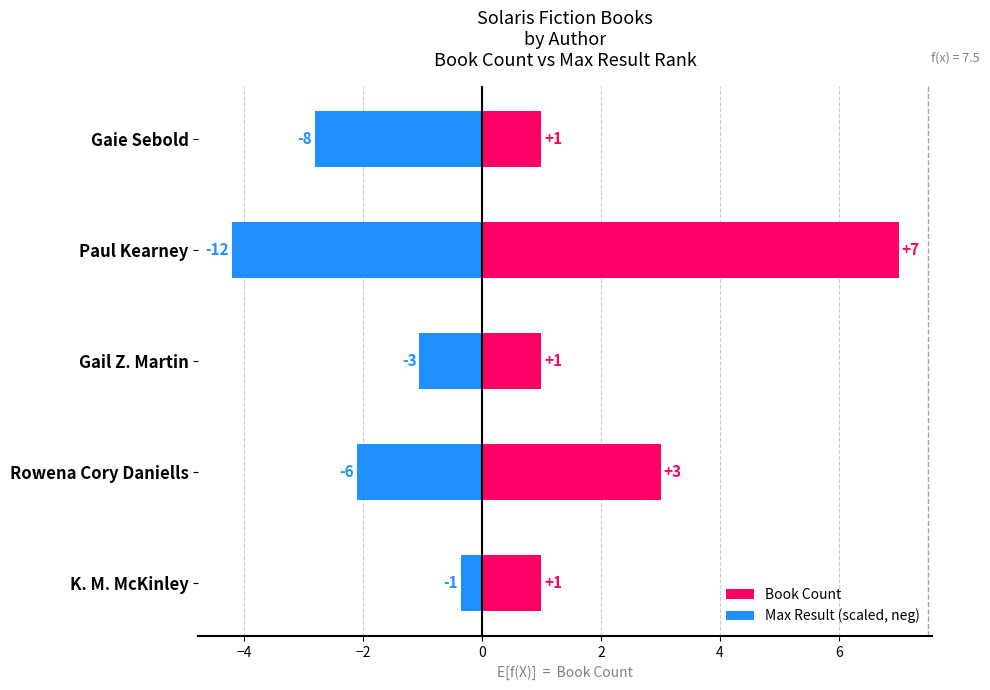

What is the sum of all Book Count values?

13.0